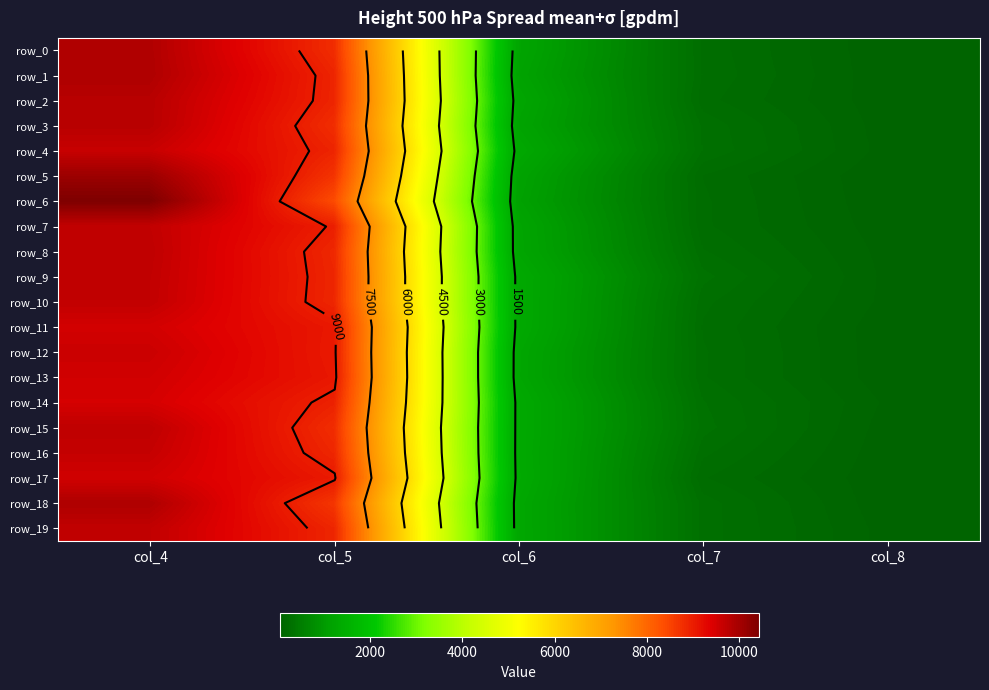

What value does the row_13 series have at col_6, to the nearest 50?

1250